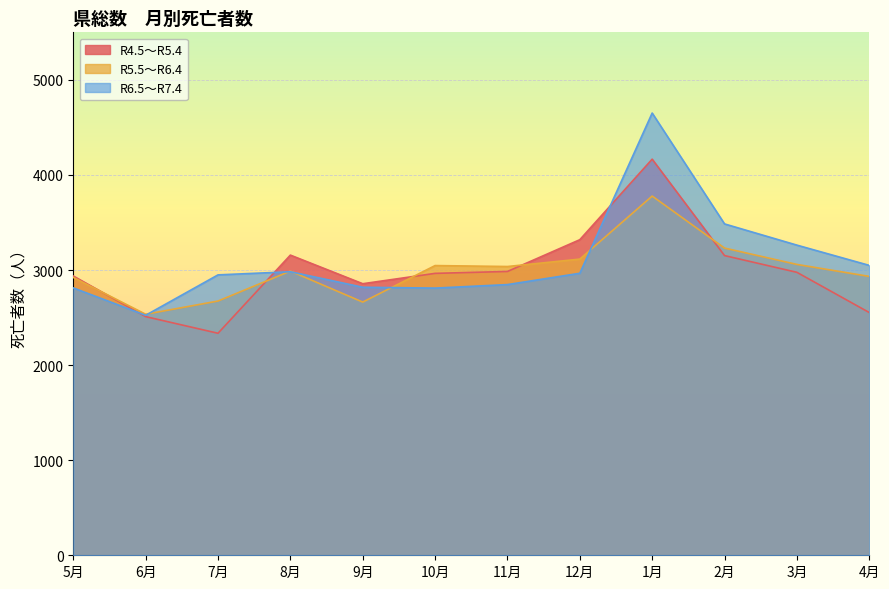

What is the label of the 2nd point from the right?

3月